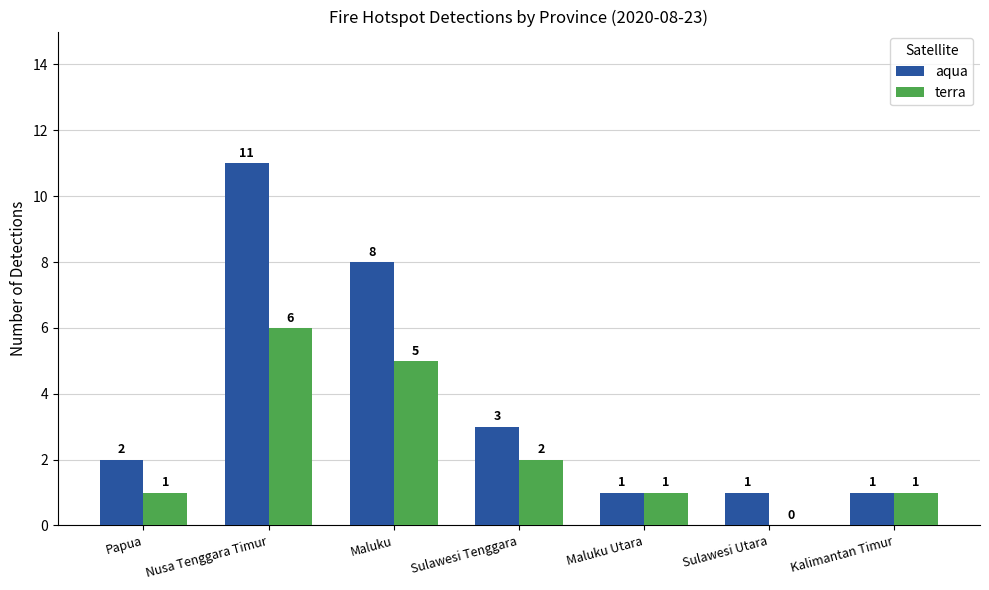

Reading right to left, extract all data points from this chart.

aqua: 1	1	1	3	8	11	2
terra: 1	0	1	2	5	6	1